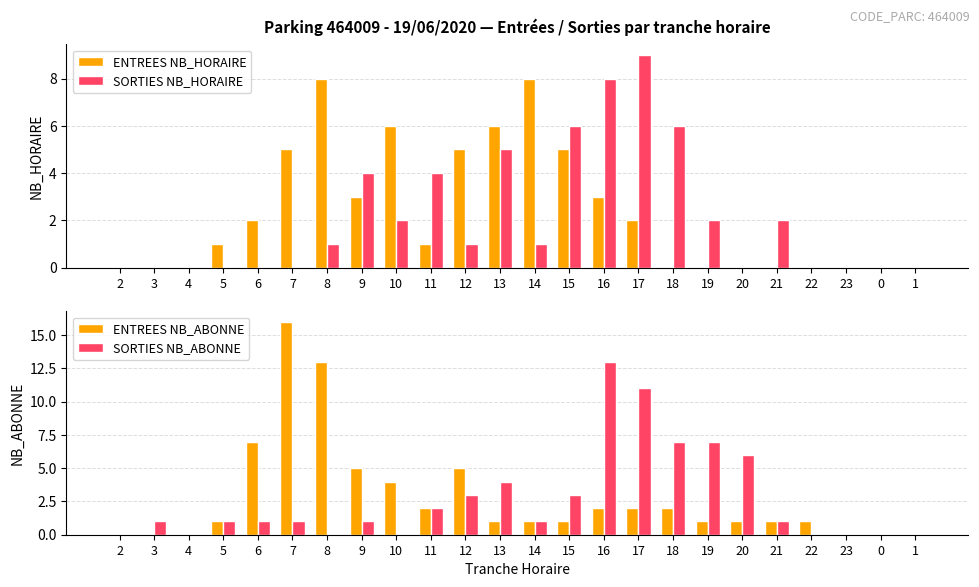

Reading right to left, what are all the values shown in this chart?

ENTREES NB_HORAIRE: 1=0	0=0	23=0	22=0	21=0	20=0	19=0	18=0	17=2	16=3	15=5	14=8	13=6	12=5	11=1	10=6	9=3	8=8	7=5	6=2	5=1	4=0	3=0	2=0
SORTIES NB_HORAIRE: 1=0	0=0	23=0	22=0	21=2	20=0	19=2	18=6	17=9	16=8	15=6	14=1	13=5	12=1	11=4	10=2	9=4	8=1	7=0	6=0	5=0	4=0	3=0	2=0
ENTREES NB_ABONNE: 1=0	0=0	23=0	22=1	21=1	20=1	19=1	18=2	17=2	16=2	15=1	14=1	13=1	12=5	11=2	10=4	9=5	8=13	7=16	6=7	5=1	4=0	3=0	2=0
SORTIES NB_ABONNE: 1=0	0=0	23=0	22=0	21=1	20=6	19=7	18=7	17=11	16=13	15=3	14=1	13=4	12=3	11=2	10=0	9=1	8=0	7=1	6=1	5=1	4=0	3=1	2=0